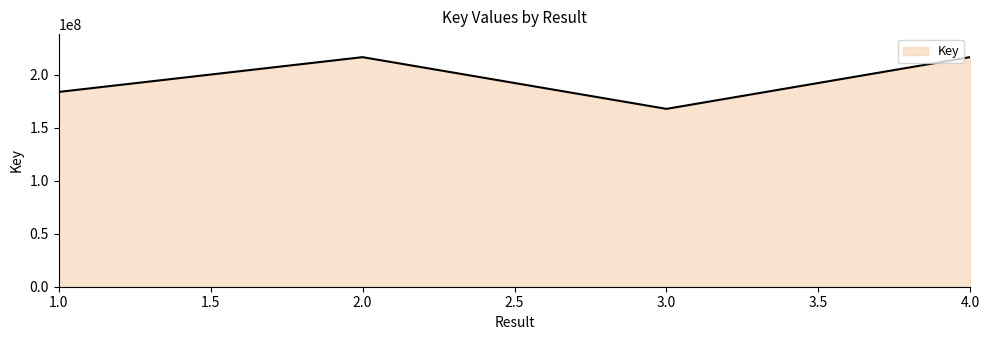

What is the smallest value displayed?

167986314